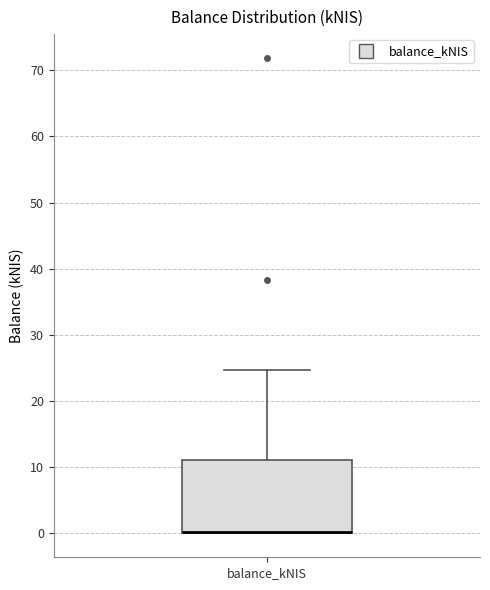

Transcribe this box plot: give where the median line is, the range the box spans, and where the two whiskers end, as read against the y-axis. The values are not printed on the chart, so give them approximately, as read against the axis.

median 0 (drawn on the box's lower edge), box 0 to 11, whiskers 0 to 25